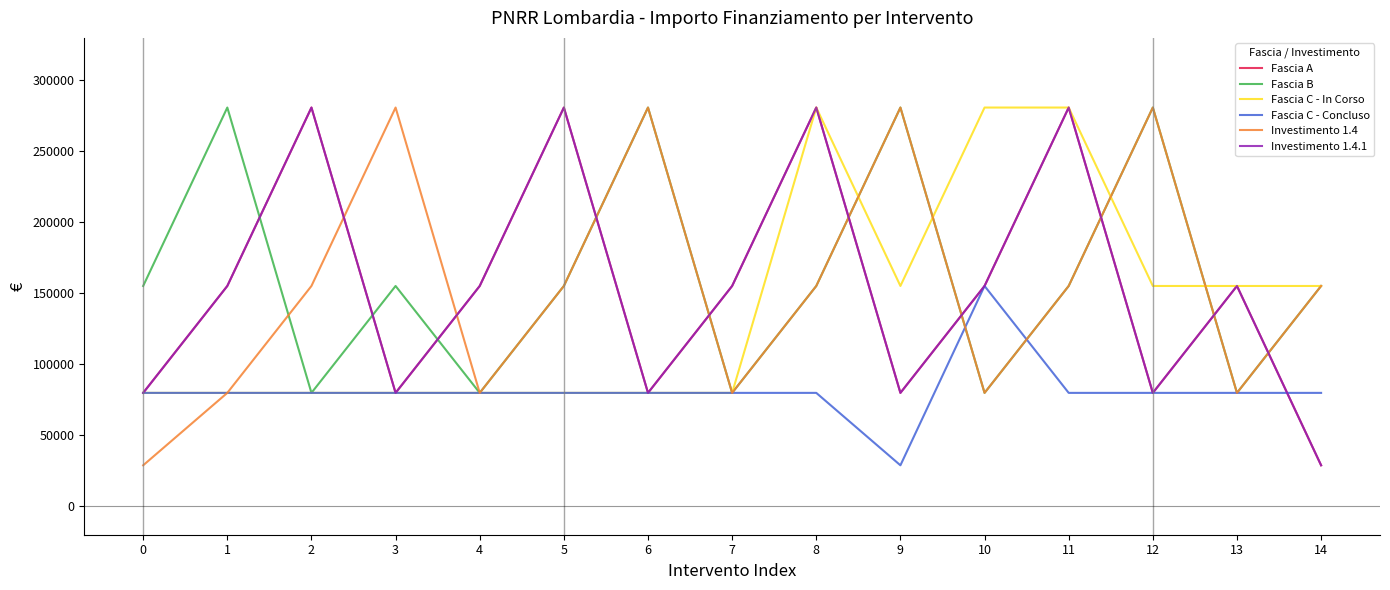

How many interior local valleys does the Fascia C - In Corso series have?

1